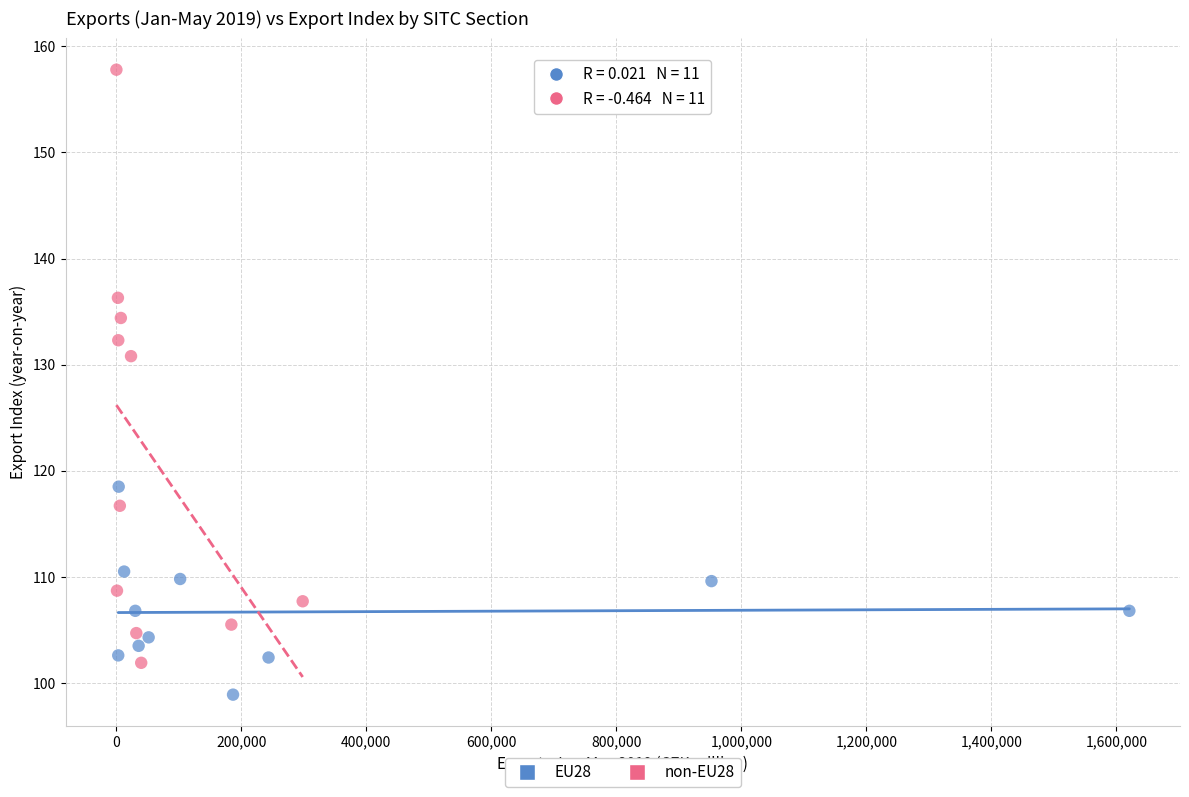

Which series has the largest Y range (max minus min)?

non-EU28